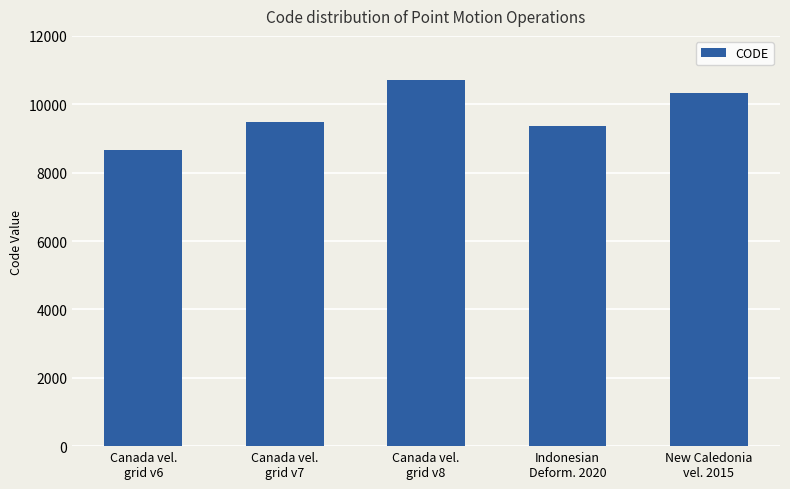

What is the sum of the values at Canada vel.
grid v8 and Canada vel.
grid v7?

20190